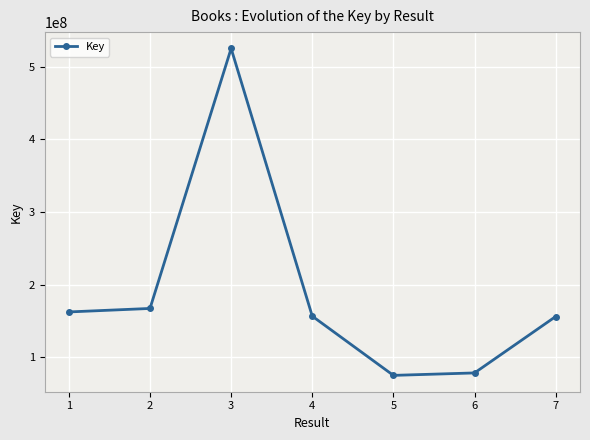

What is the sum of the values at 2 and 6?

245997908